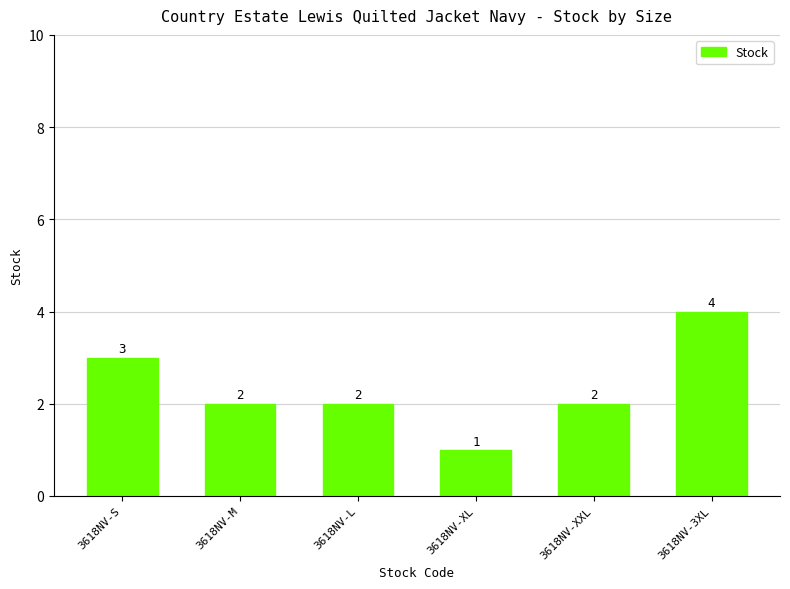

Count the number of categories in the chart.

6